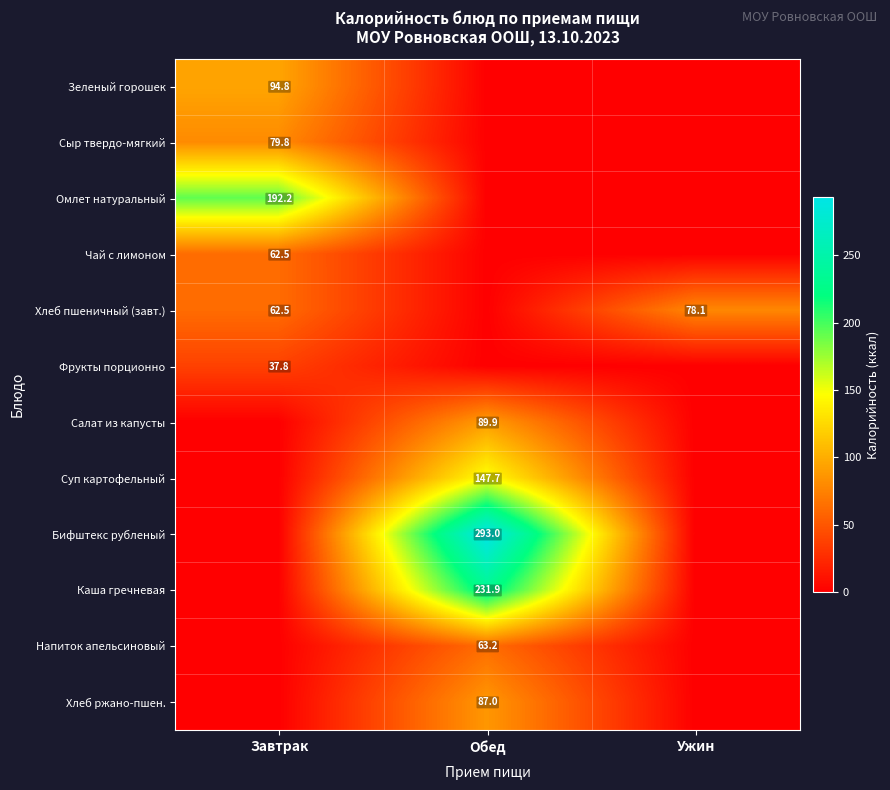

Is it true that Фрукты порционно equals 15.3 at Завтрак?

False